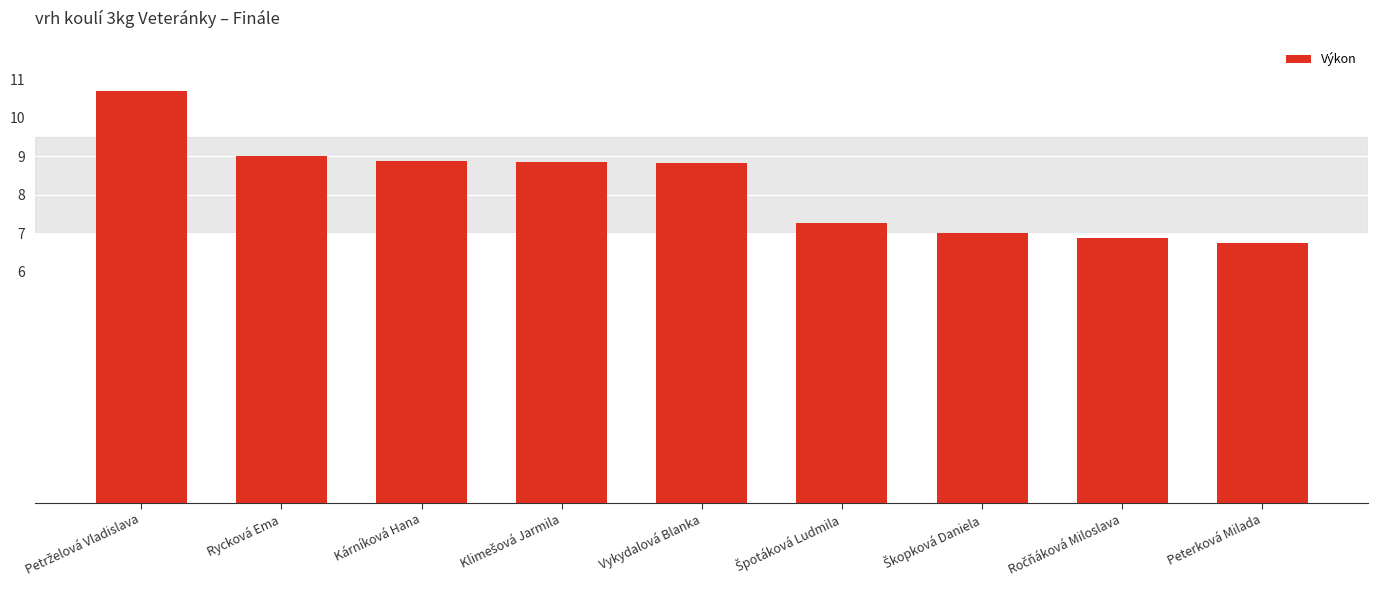

Does the chart contain stacked bars?

No